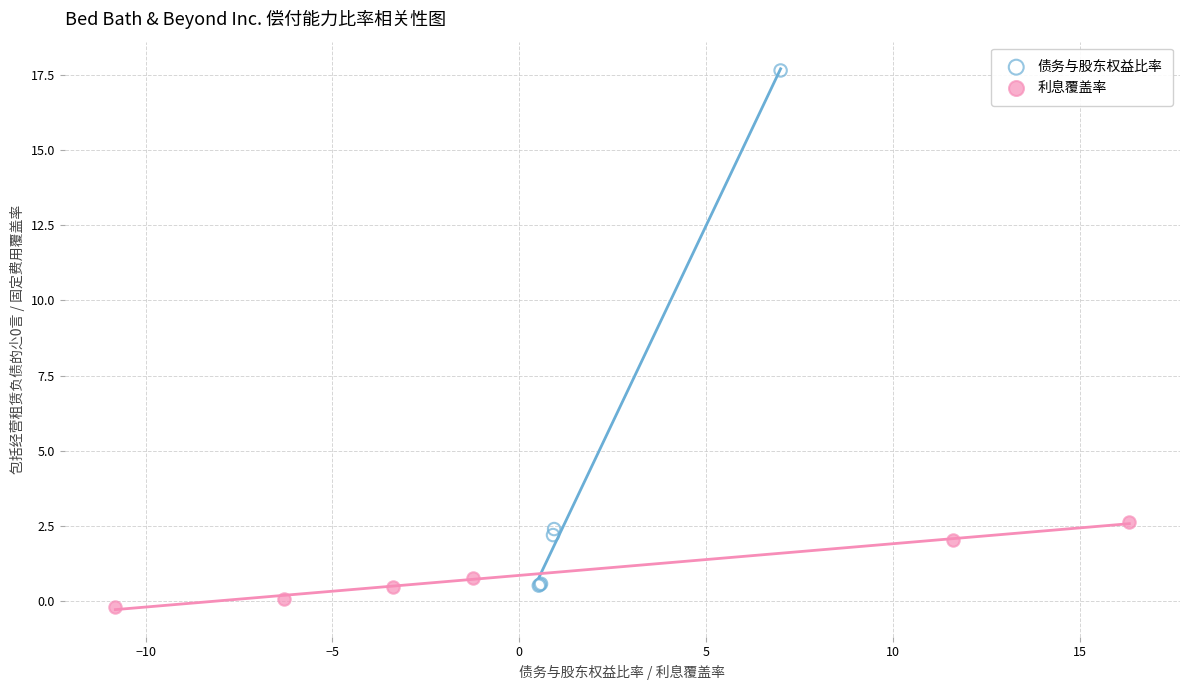

Which series has the largest Y range (max minus min)?

债务与股东权益比率